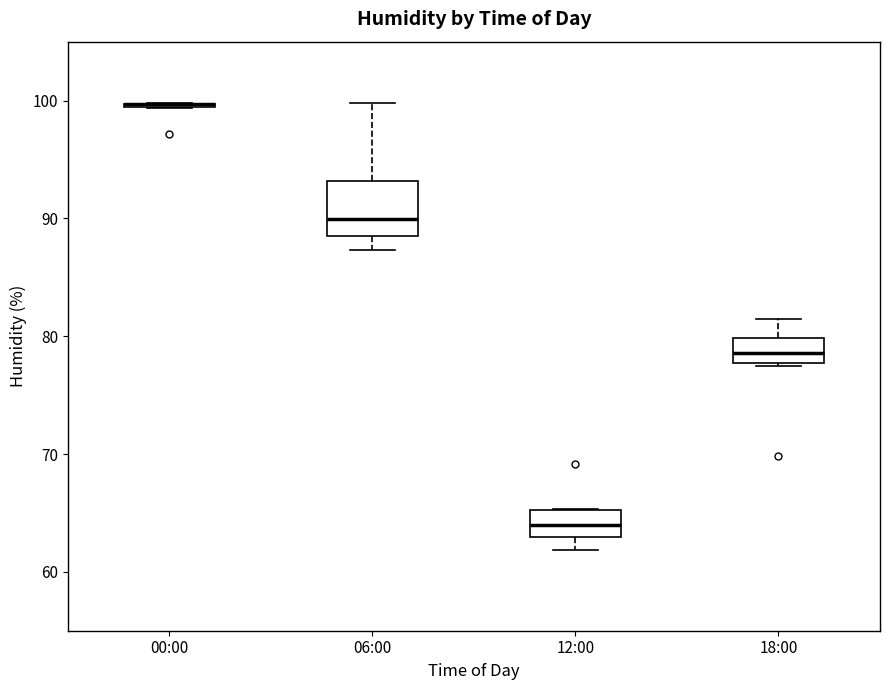

Reading left to right, transcribe this box plot: for each box, give where its median line is, the range the box spans, and where its two whiskers end, as read against the y-axis. The values are not printed on the chart, so give them approximately, as read against the axis.

00:00: box collapsed to a line at 100, whiskers 99 to 100
06:00: median 90, box 89 to 93, whiskers 87 to 100
12:00: median 64, box 63 to 65, whiskers 62 to 65
18:00: median 79, box 78 to 80, whiskers 78 to 82